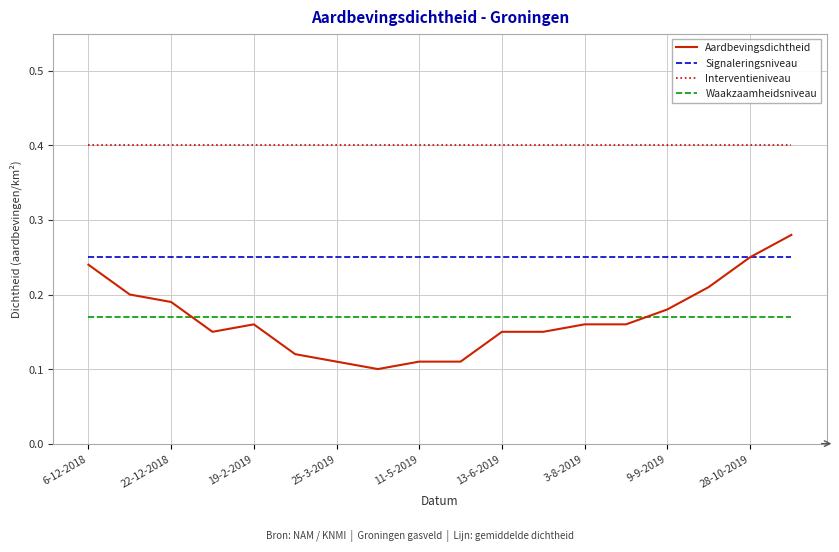

Rank the series by their maximum value, from lowest to highest.

Waakzaamheidsniveau, Signaleringsniveau, Aardbevingsdichtheid, Interventieniveau